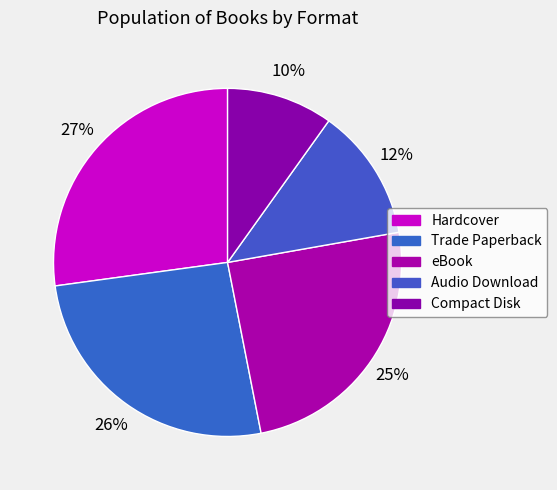

How many segments does this pie chart have?

5